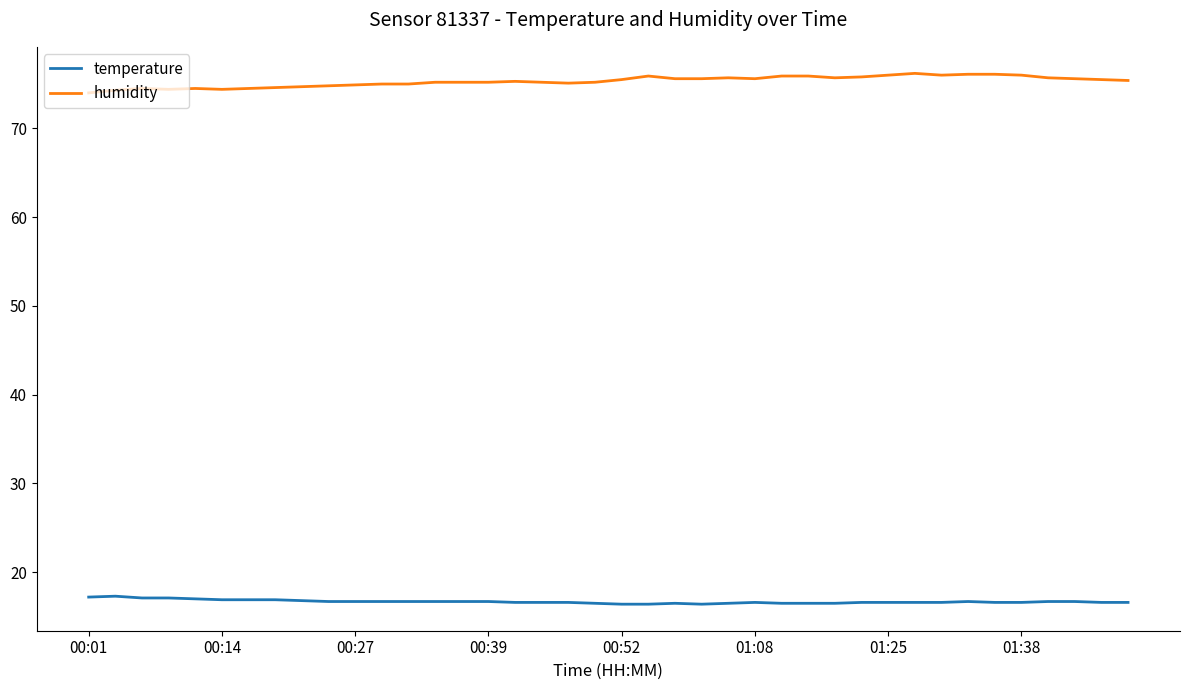

Count the number of data series in this chart.

2